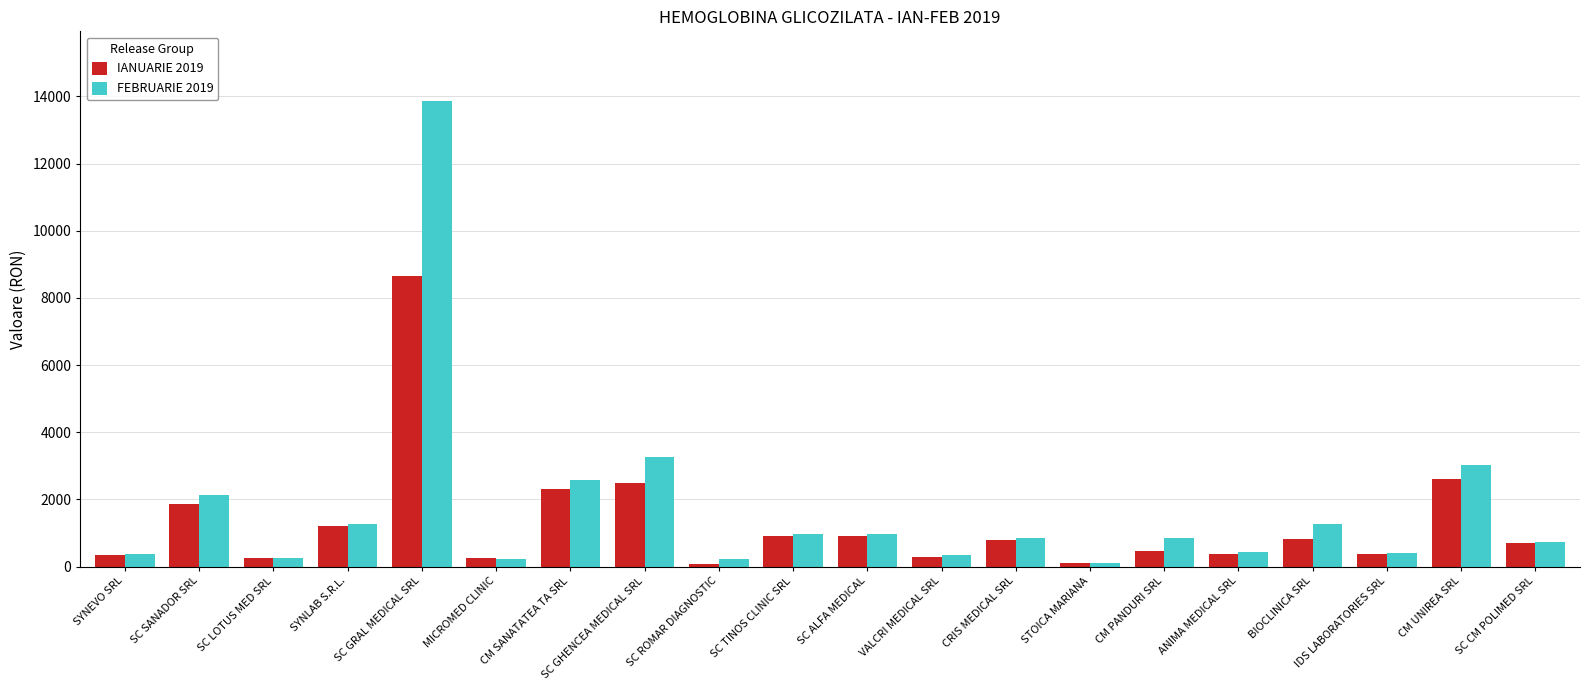

The IANUARIE 2019 series shows 340 at SYNEVO SRL. True or false?

True